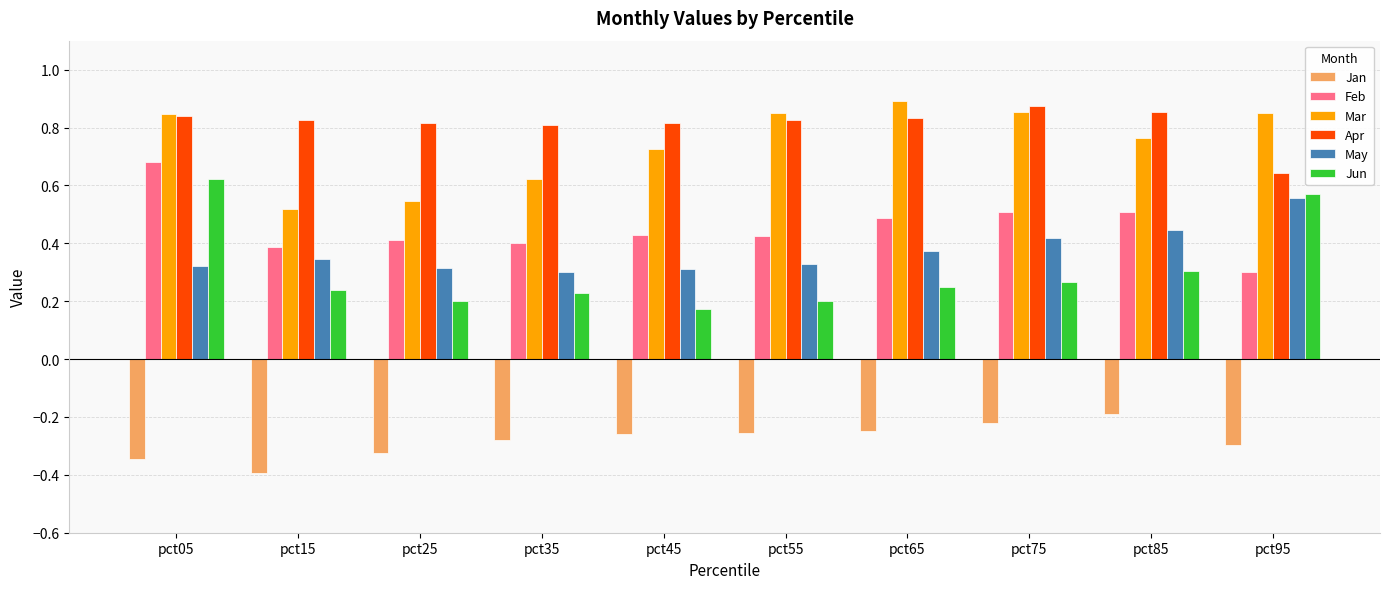

Is the value of Jan at pct25 greater than the value of May at pct45?

No